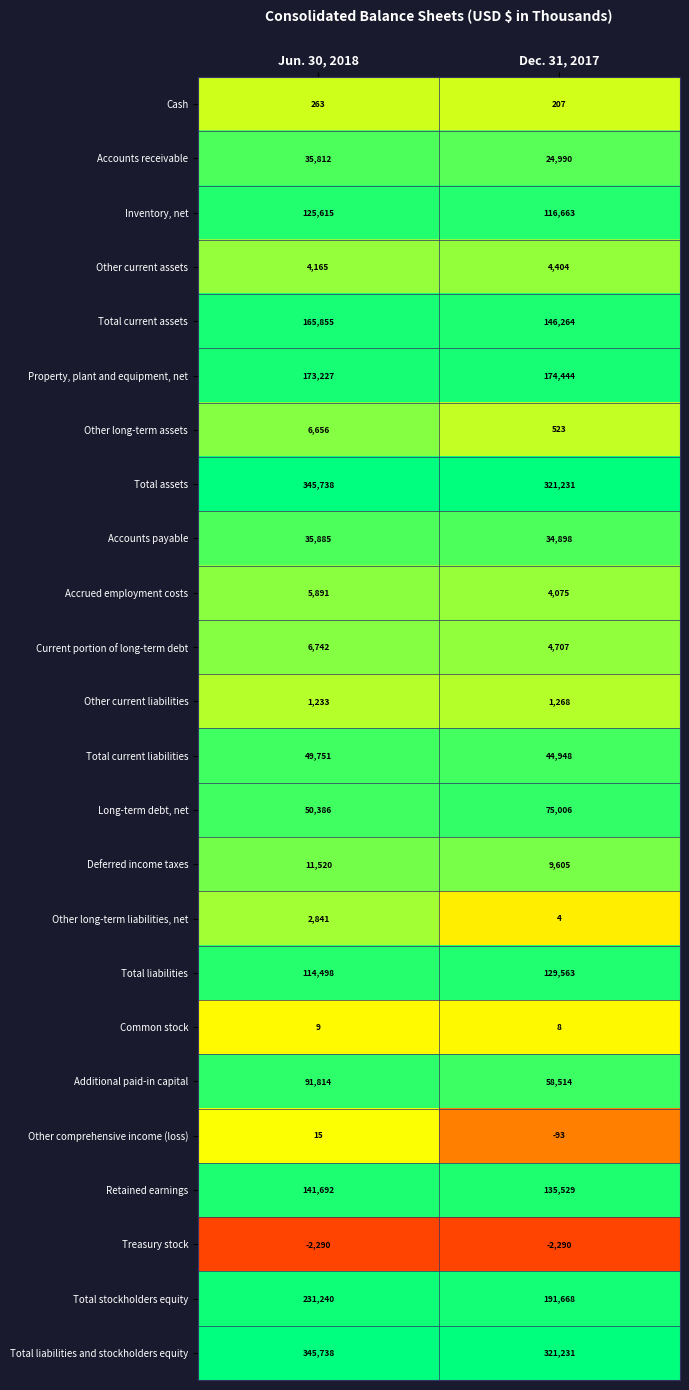

List the labels in order of Retained earnings value, largest first.

Jun. 30, 2018, Dec. 31, 2017